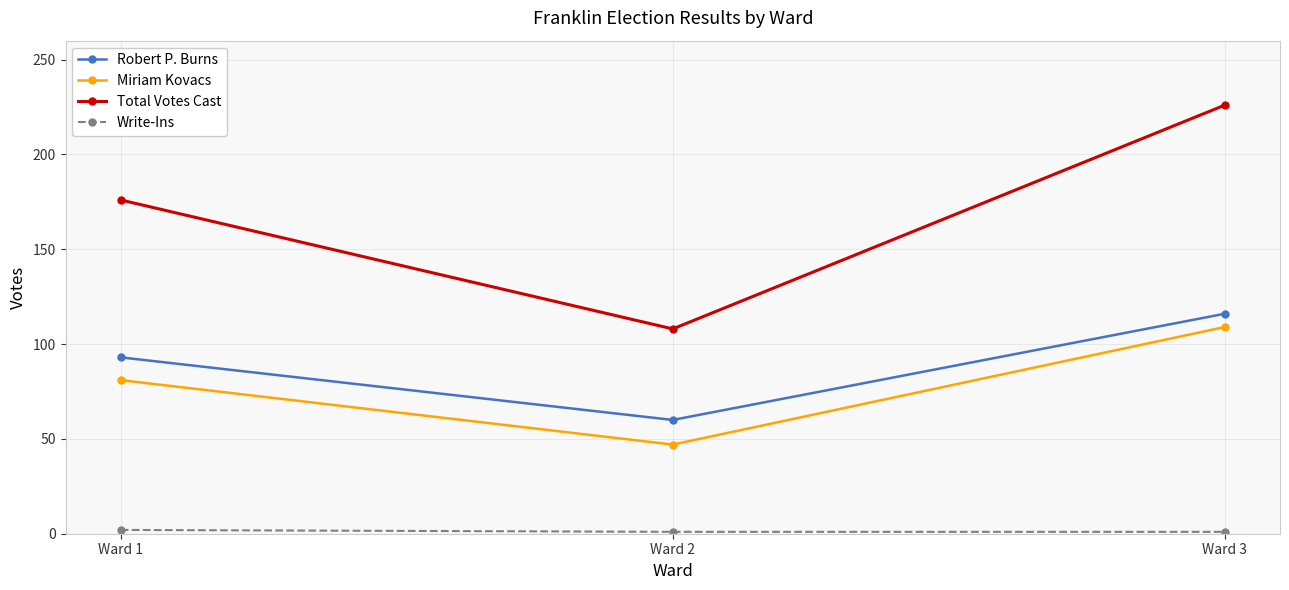

Between Ward 1 and Ward 2, which series saw the biggest shift?

Total Votes Cast